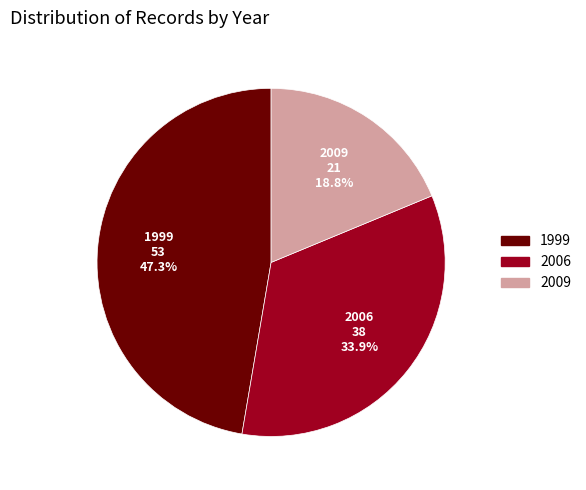

Count the number of slices in the pie.

3